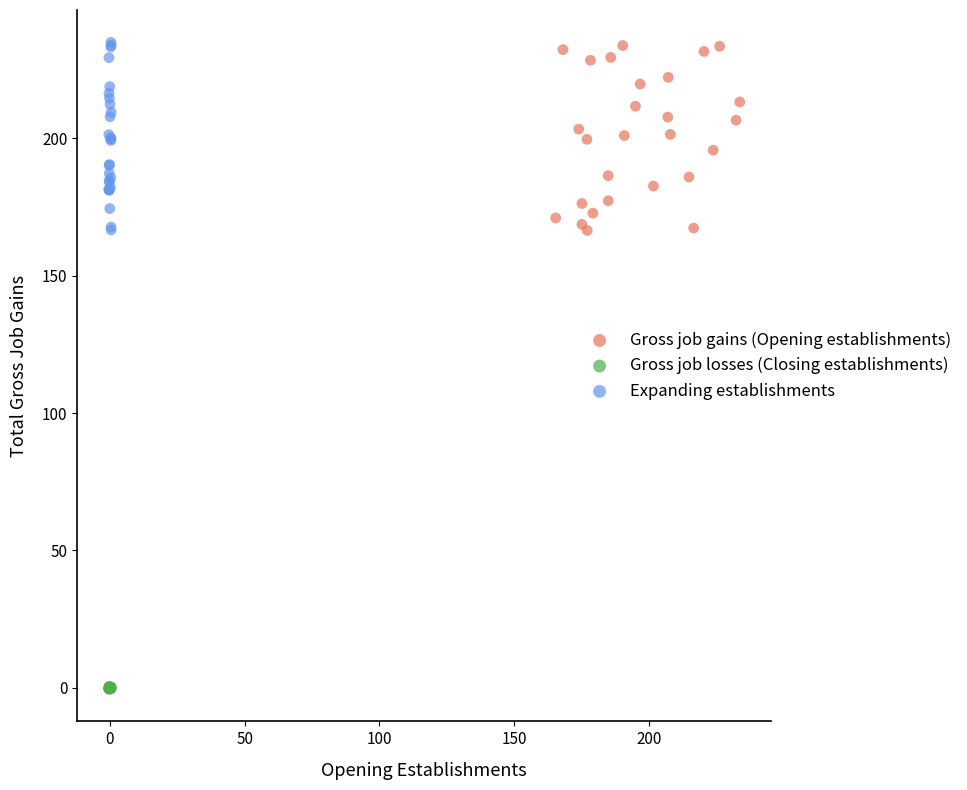

Which series reaches the minimum Y coordinate?

Gross job losses (Closing establishments)